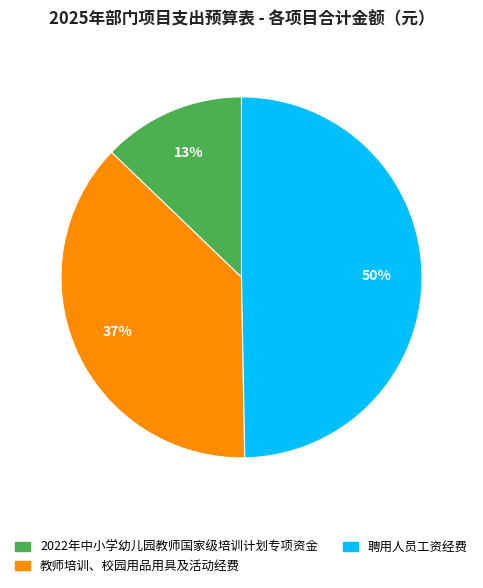

Does 2022年中小学幼儿园教师国家级培训计划专项资金 account for over 50% of the chart?

No